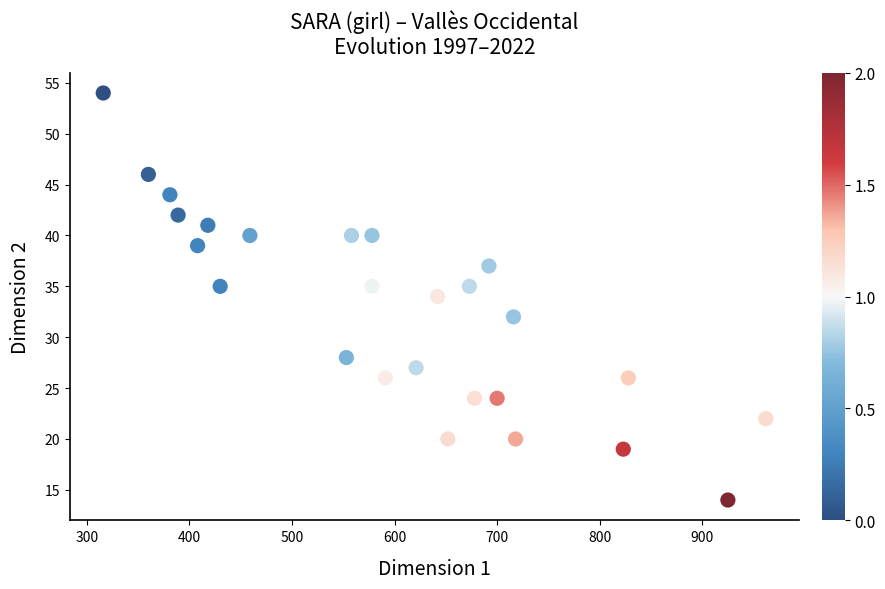

What is the range of Y values (max minus min)?

40